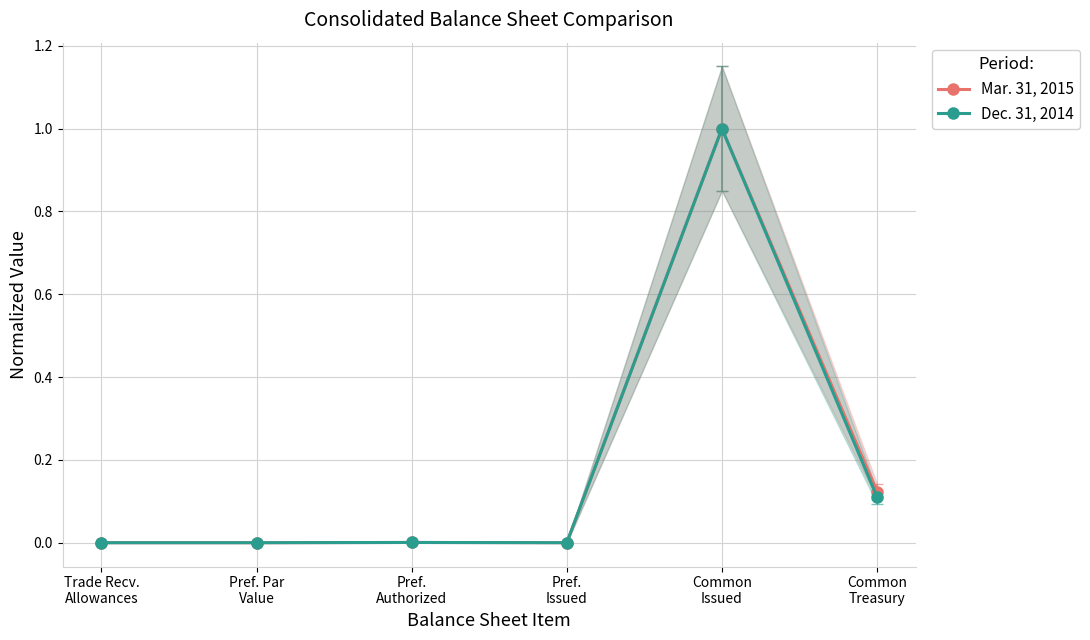

In Mar. 31, 2015, how many points are higher than both neighbors (excluding endpoints)?

2